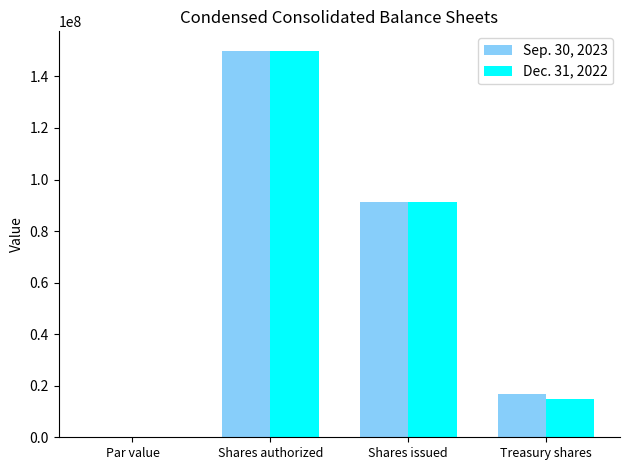

What is the total value across all series at Shares issued?

182400000.0